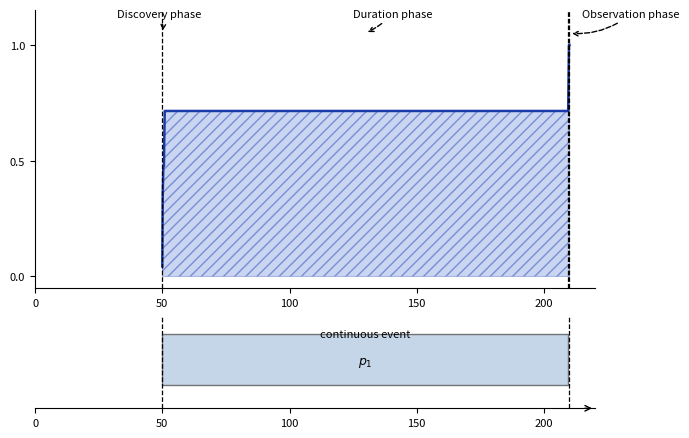

What is the difference between the maximum and minimum values?

1.0